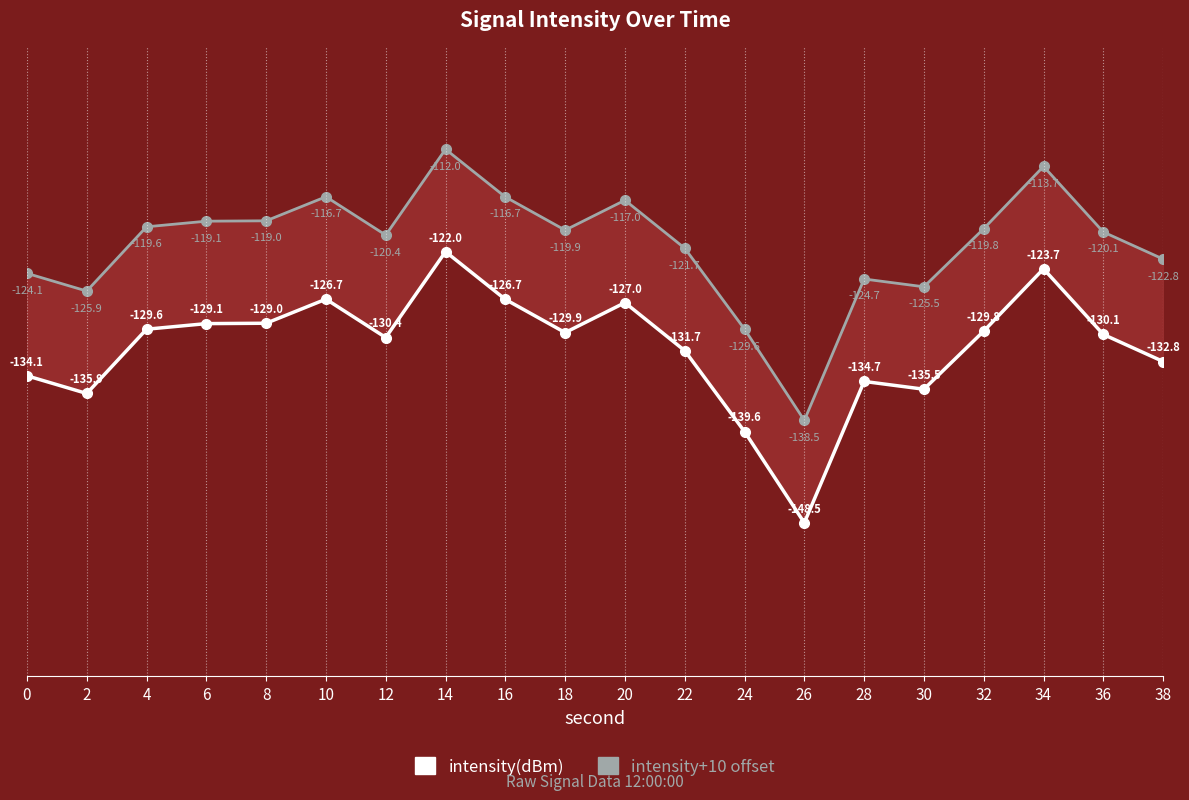

How many values in the intensity(dBm) series are below -129?

15